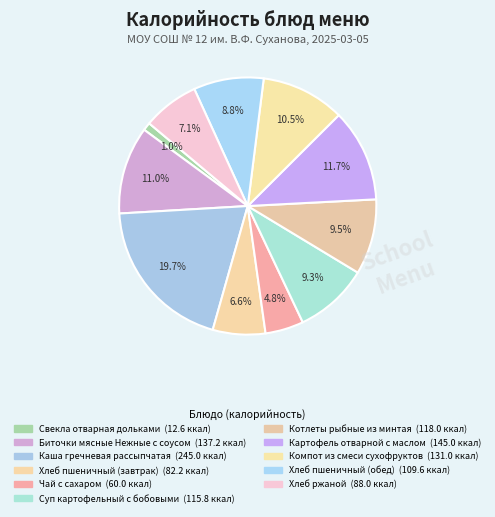

What is the ratio of the value at Картофель отварной с маслом to the value at Биточки мясные Нежные с соусом?

1.1